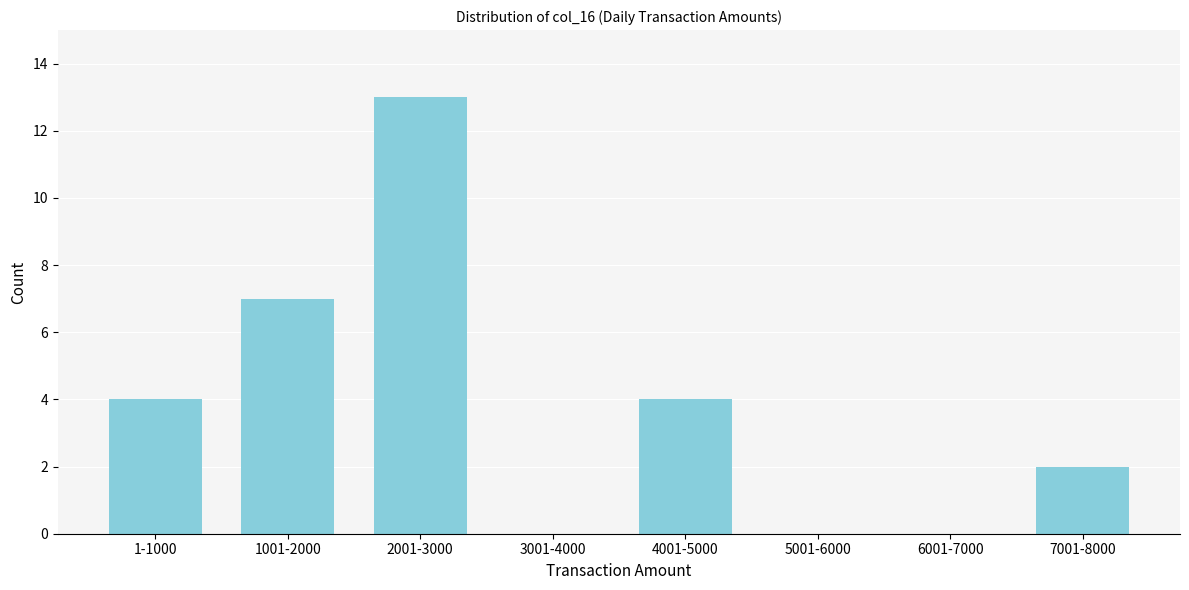

Reading left to right, what are all the values shown in this chart?

1-1000=4	1001-2000=7	2001-3000=13	3001-4000=0	4001-5000=4	5001-6000=0	6001-7000=0	7001-8000=2